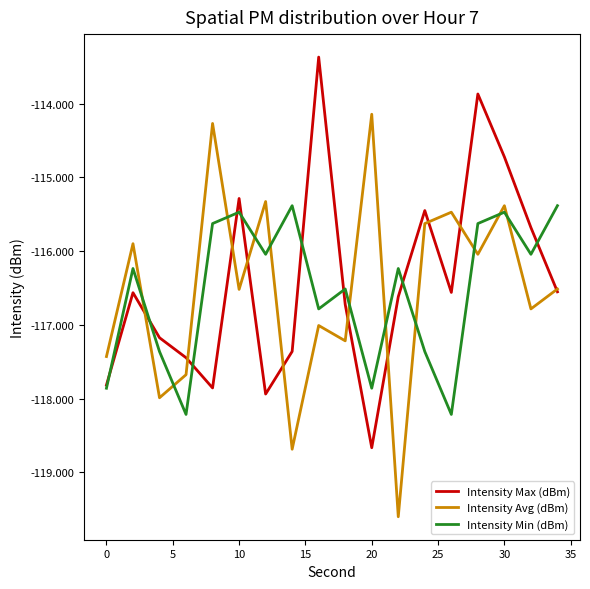

What is the greatest value displayed?

-113.4